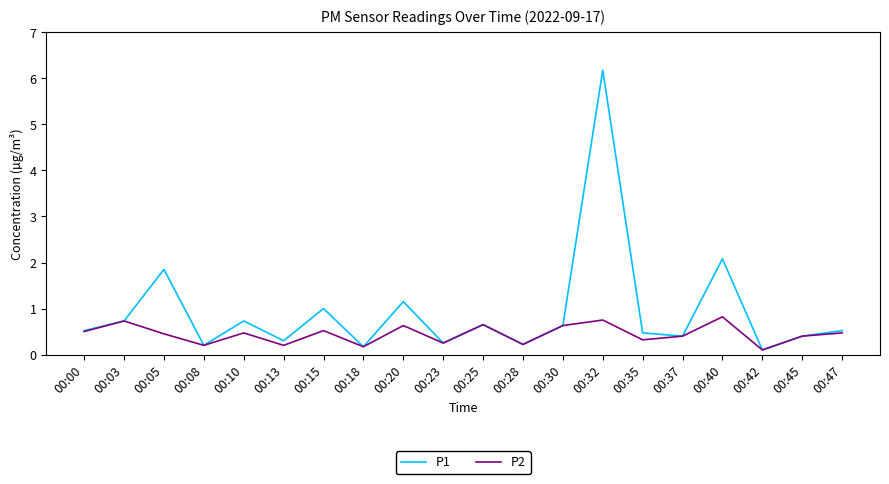

At which category is the sum across all series the highest?

00:32